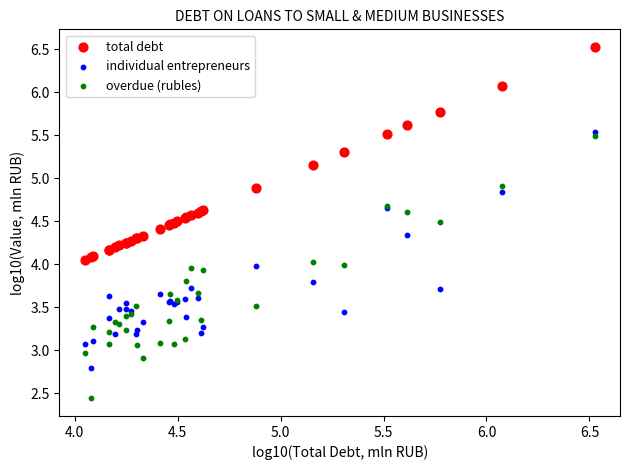

What are all the series names shown in the legend?

total debt, individual entrepreneurs, overdue (rubles)